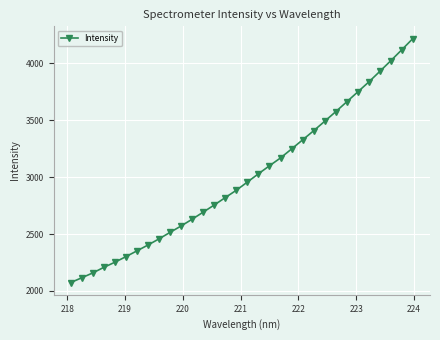

What is the greatest value displayed?

4219.2